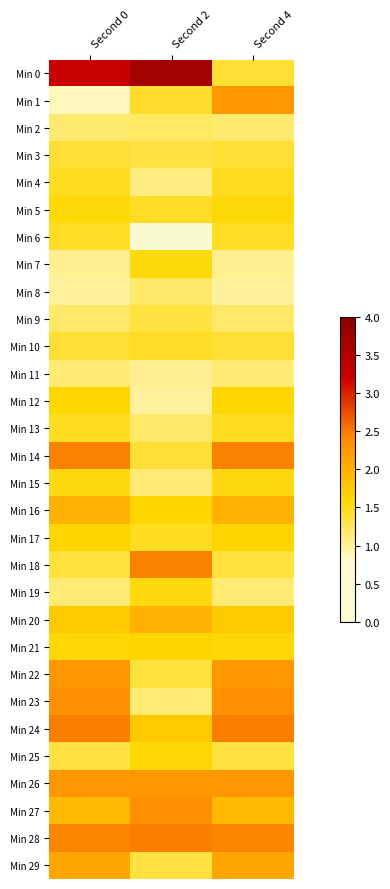

Reading right to left, extract all data points from this chart.

Min 0: Second 4=1.4	Second 2=3.7	Second 0=3.2
Min 1: Second 4=2.3	Second 2=1.4	Second 0=0.9
Min 2: Second 4=1.2	Second 2=1.2	Second 0=1.2
Min 3: Second 4=1.4	Second 2=1.3	Second 0=1.4
Min 4: Second 4=1.5	Second 2=1.1	Second 0=1.5
Min 5: Second 4=1.6	Second 2=1.5	Second 0=1.6
Min 6: Second 4=1.5	Second 2=0.0	Second 0=1.5
Min 7: Second 4=1.0	Second 2=1.6	Second 0=1.0
Min 8: Second 4=1.0	Second 2=1.2	Second 0=1.0
Min 9: Second 4=1.2	Second 2=1.3	Second 0=1.2
Min 10: Second 4=1.4	Second 2=1.5	Second 0=1.4
Min 11: Second 4=1.1	Second 2=1.0	Second 0=1.1
Min 12: Second 4=1.6	Second 2=1.0	Second 0=1.6
Min 13: Second 4=1.5	Second 2=1.2	Second 0=1.5
Min 14: Second 4=2.5	Second 2=1.4	Second 0=2.5
Min 15: Second 4=1.5	Second 2=1.1	Second 0=1.5
Min 16: Second 4=2.0	Second 2=1.6	Second 0=2.0
Min 17: Second 4=1.6	Second 2=1.5	Second 0=1.6
Min 18: Second 4=1.4	Second 2=2.5	Second 0=1.4
Min 19: Second 4=1.1	Second 2=1.5	Second 0=1.1
Min 20: Second 4=1.7	Second 2=2.0	Second 0=1.7
Min 21: Second 4=1.6	Second 2=1.6	Second 0=1.6
Min 22: Second 4=2.3	Second 2=1.4	Second 0=2.3
Min 23: Second 4=2.3	Second 2=1.1	Second 0=2.3
Min 24: Second 4=2.5	Second 2=1.7	Second 0=2.5
Min 25: Second 4=1.4	Second 2=1.6	Second 0=1.4
Min 26: Second 4=2.3	Second 2=2.3	Second 0=2.3
Min 27: Second 4=1.9	Second 2=2.3	Second 0=1.9
Min 28: Second 4=2.4	Second 2=2.5	Second 0=2.4
Min 29: Second 4=2.1	Second 2=1.4	Second 0=2.1